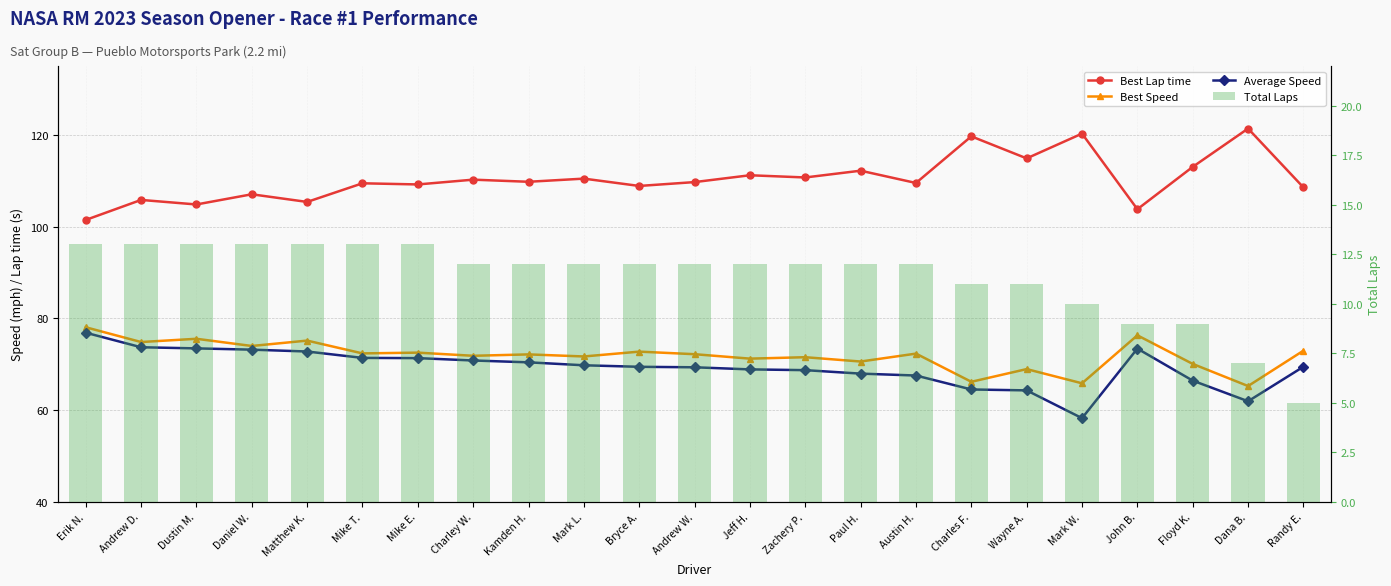

What position from the left is Austin H.?

16